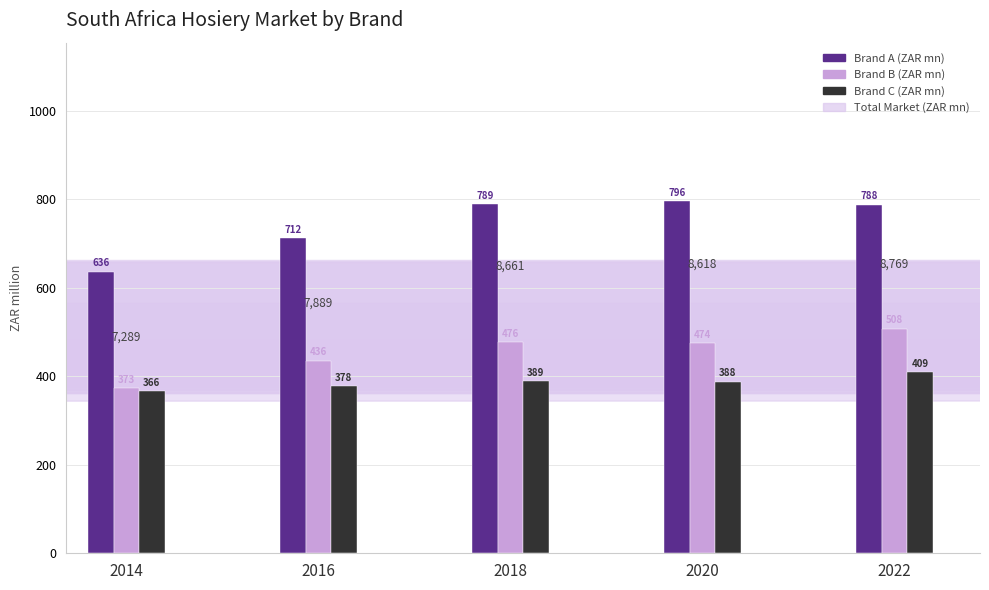

What is the lowest value of the Brand C (ZAR mn) series?

365.9